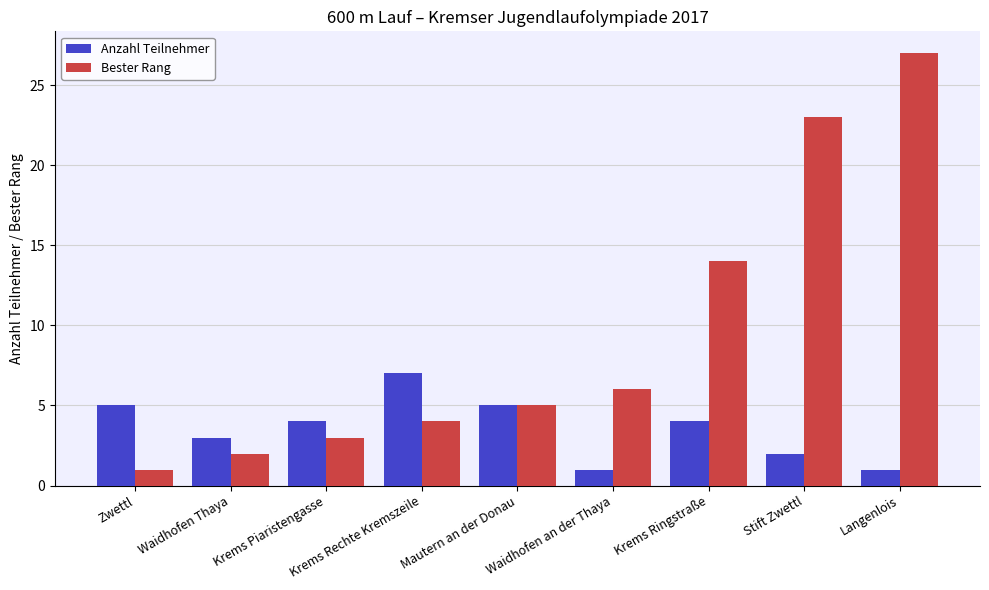

What is the total value across all series at Waidhofen Thaya?

5